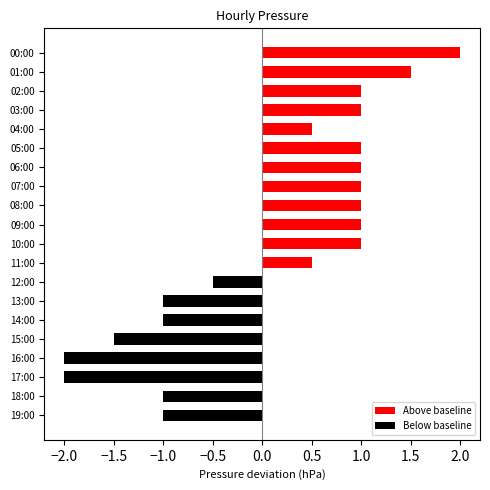

What is the average value of the Below baseline series?

-0.5